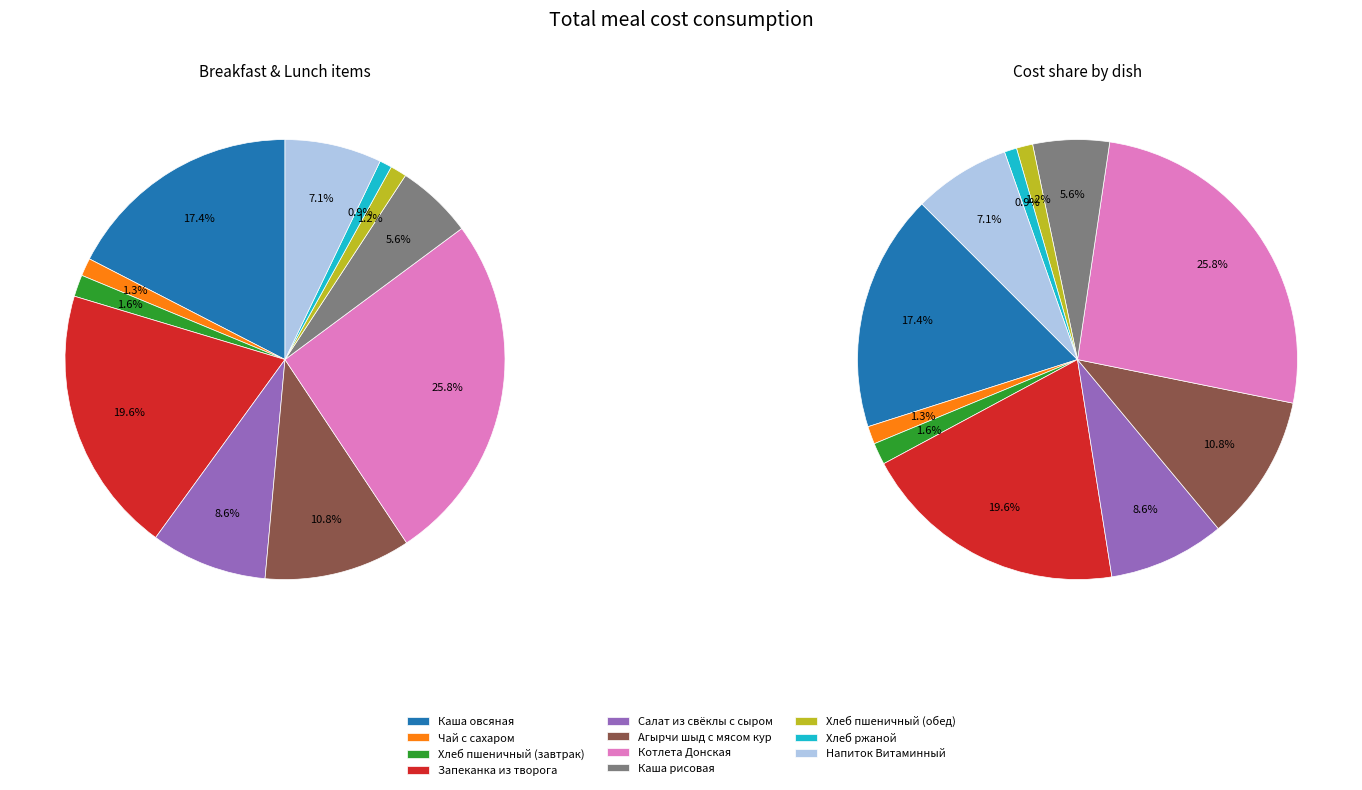

Rank the categories by value from highest to lowest.

Котлета Донская, Запеканка из творога, Каша овсяная, Агырчи шыд с мясом кур, Салат из свёклы с сыром, Напиток Витаминный, Каша рисовая, Хлеб пшеничный (завтрак), Чай с сахаром, Хлеб пшеничный (обед), Хлеб ржаной